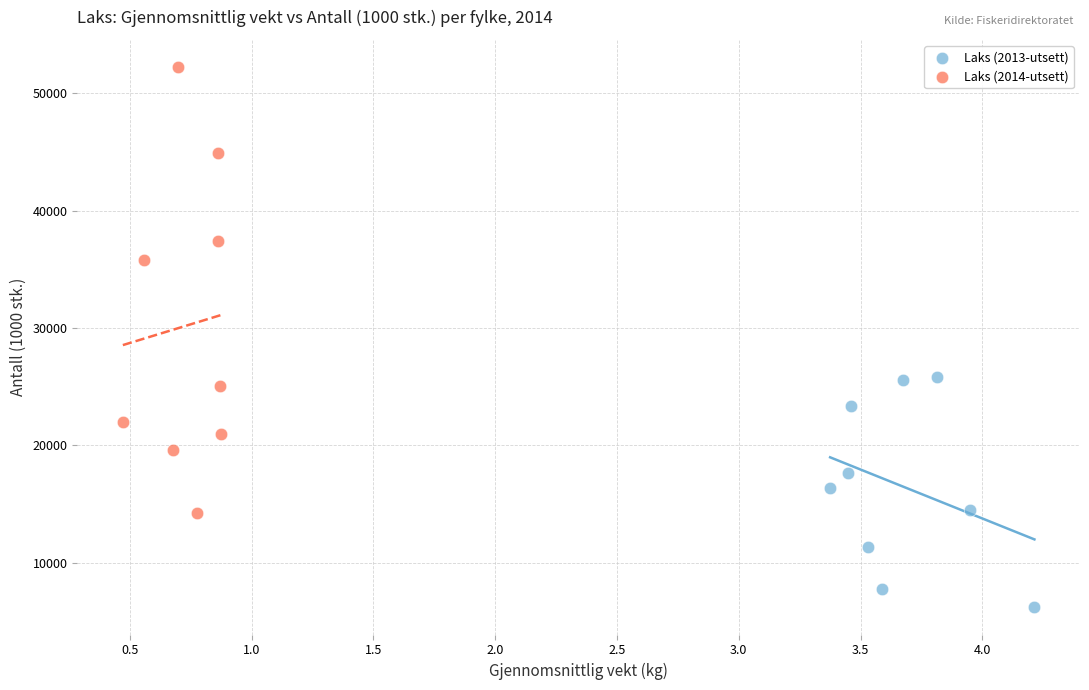

Which series has the largest Y range (max minus min)?

Laks (2014-utsett)